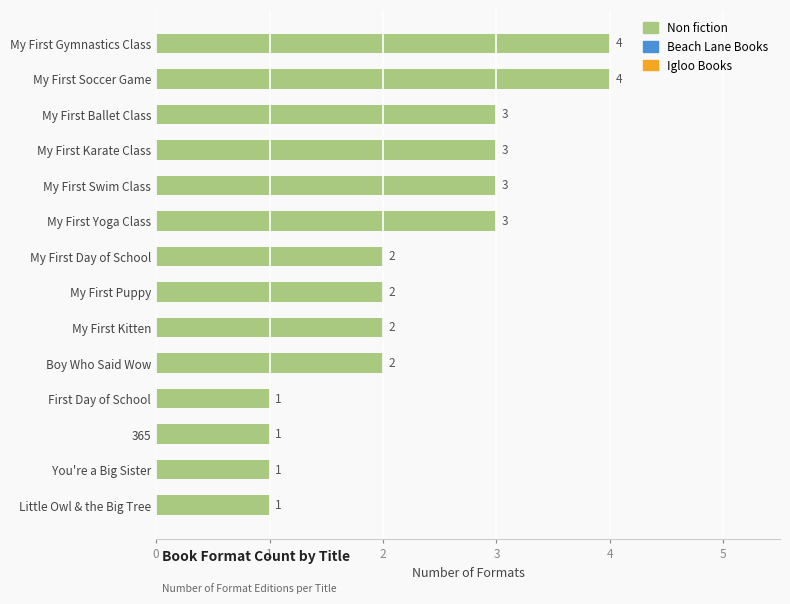

The chart shows a value of 3 at My First Karate Class. True or false?

True